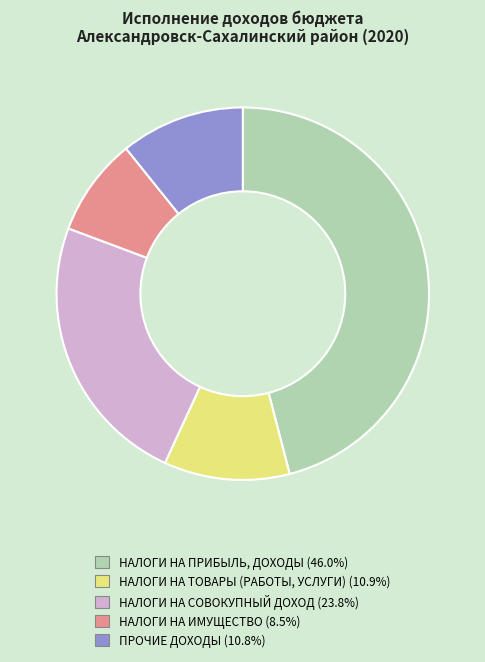

Is the sum of НАЛОГИ НА СОВОКУПНЫЙ ДОХОД and НАЛОГИ НА ИМУЩЕСТВО greater than half?

No